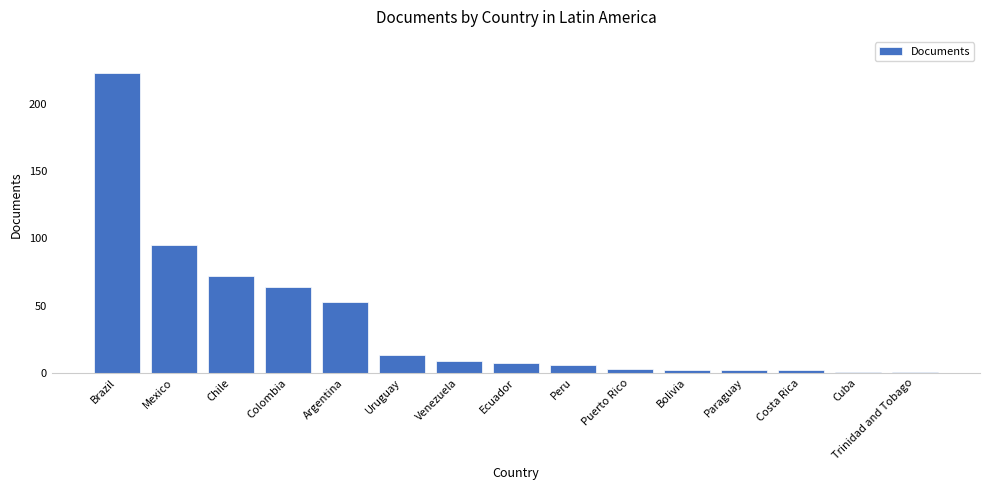

What is the maximum value shown in the chart?

223